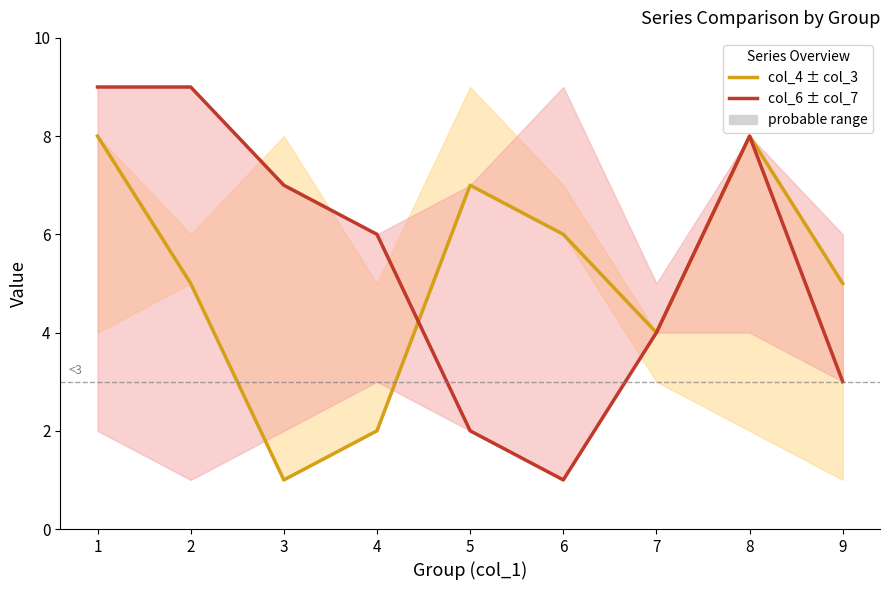

At which label does col_4 first exceed 5?

1